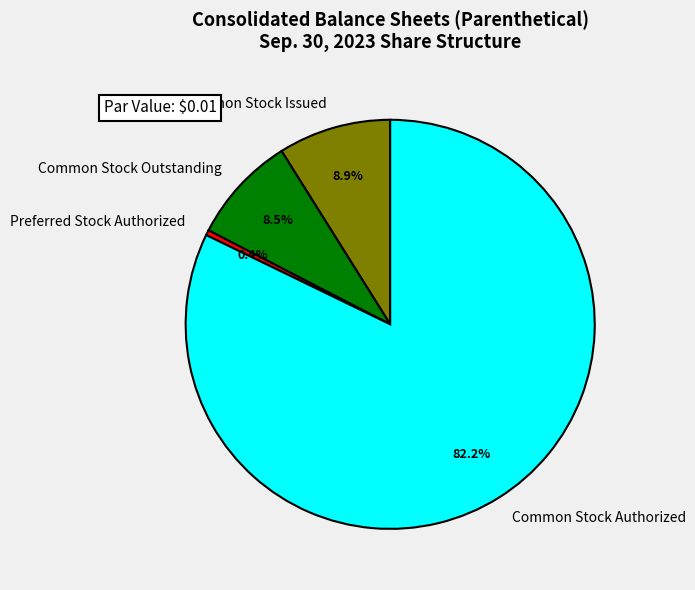

Between Preferred Stock Authorized and Common Stock Issued, which is larger?

Common Stock Issued